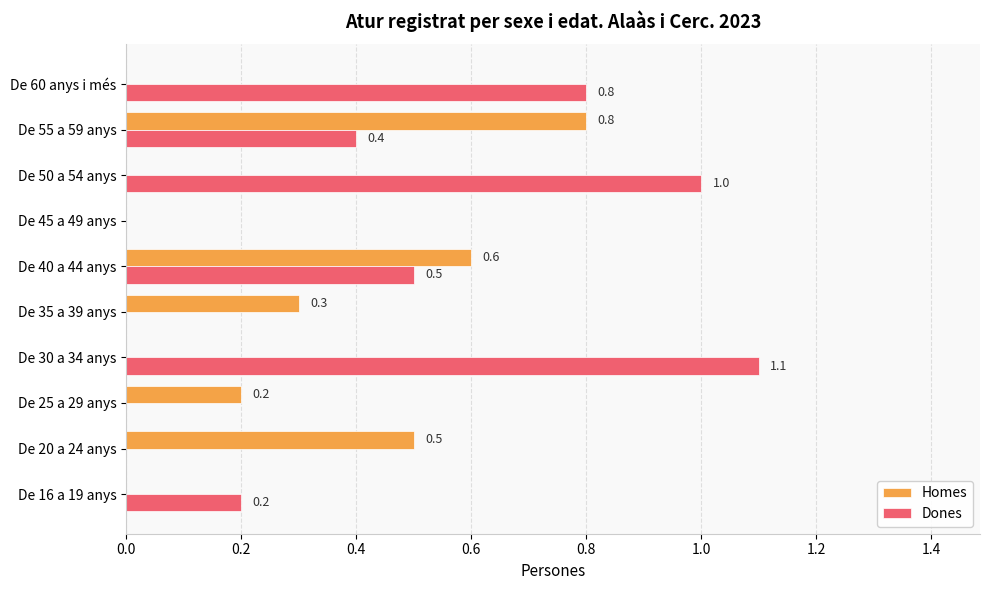

Is the value of Homes at De 45 a 49 anys greater than the value of Dones at De 60 anys i més?

No